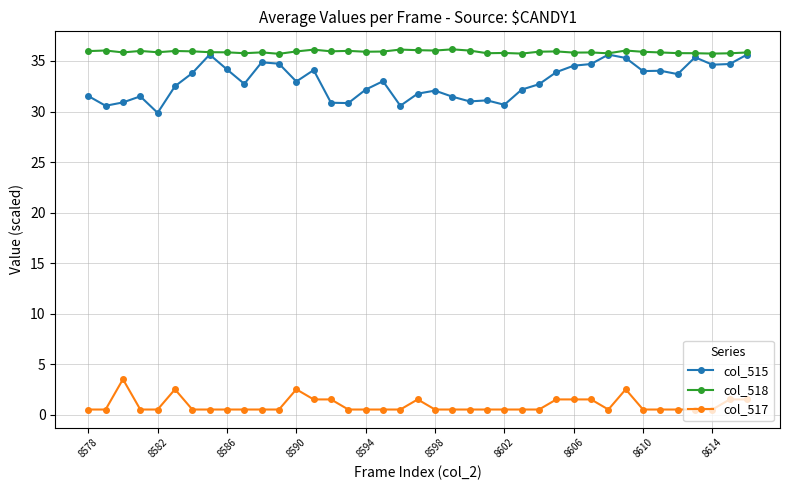

True or false: col_518 has more than 0 interior local peaks.

True